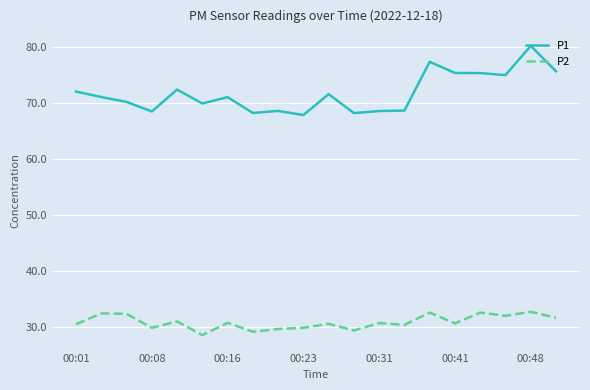

What is the difference between the maximum and minimum values in the P2 series?

4.2